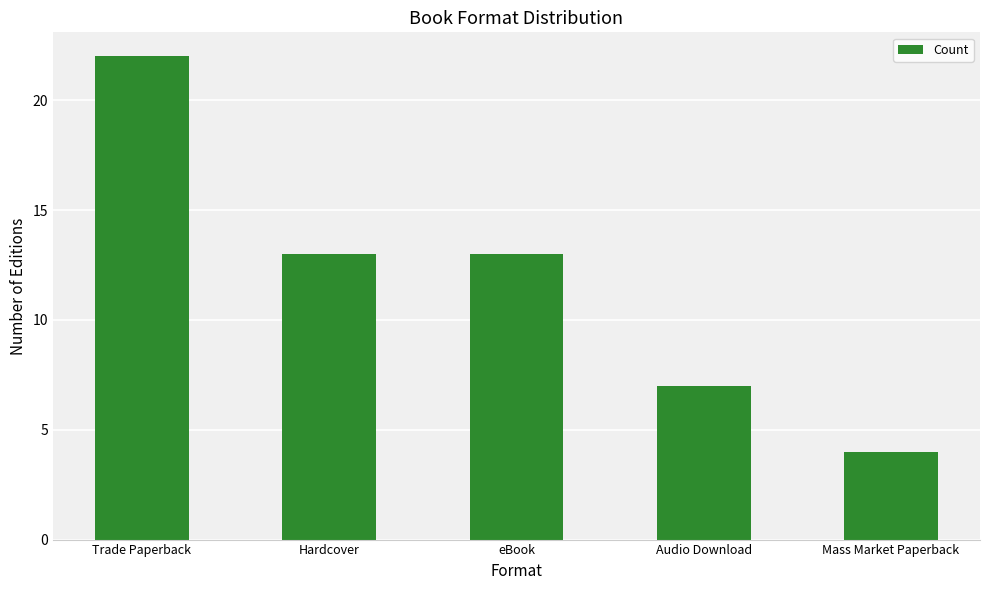

What is the difference between the maximum and minimum values?

18